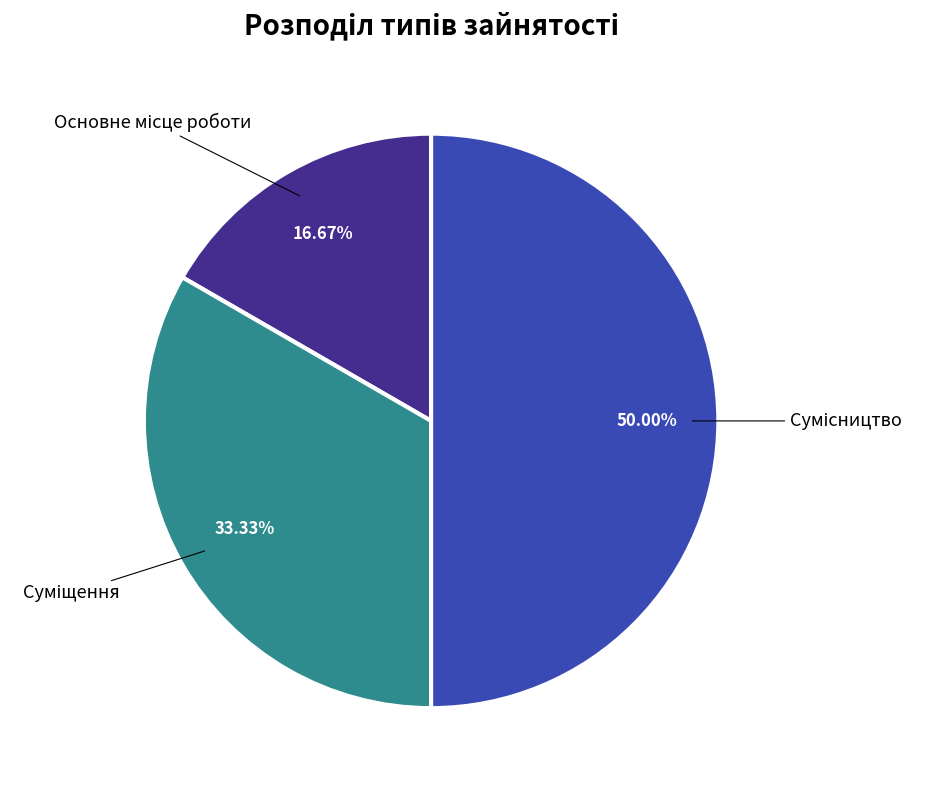

To the nearest percent, what is the difference between the Суміщення and Основне місце роботи slice percentages?

17%